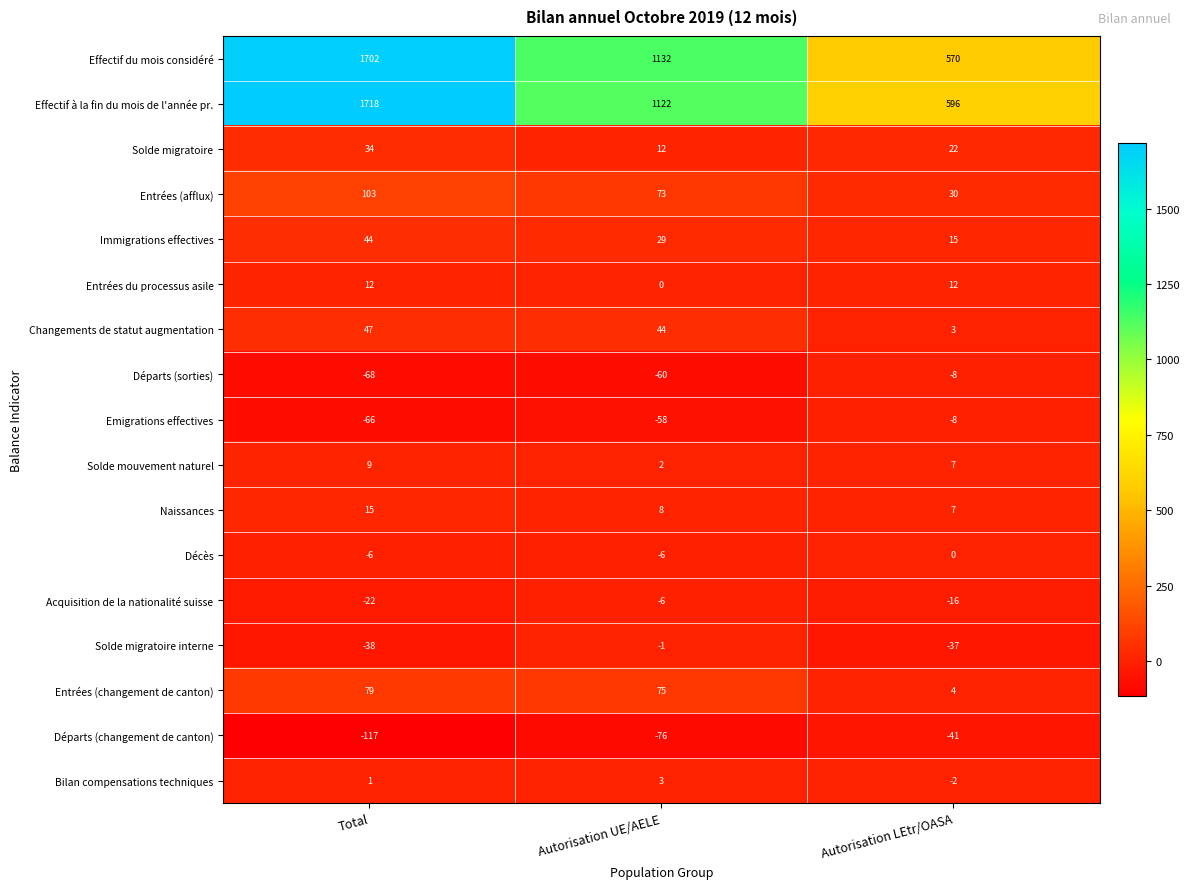

The Départs (changement de canton) series shows -117 at Total. True or false?

True